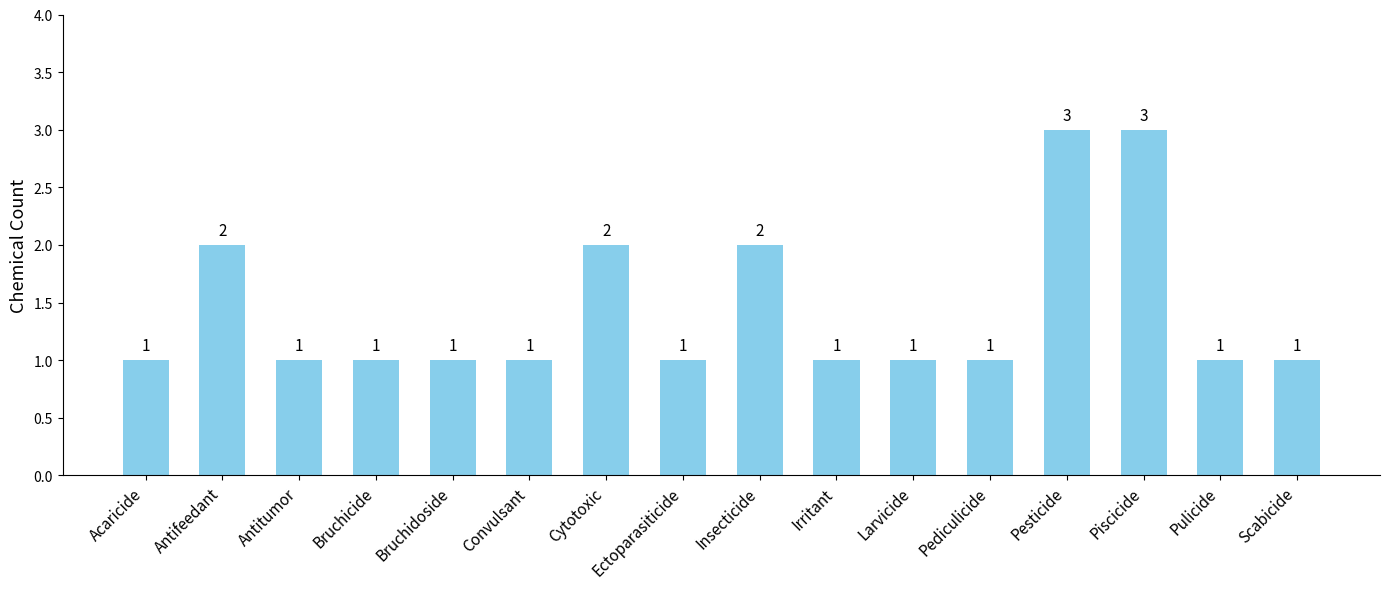

What is the maximum value shown in the chart?

3